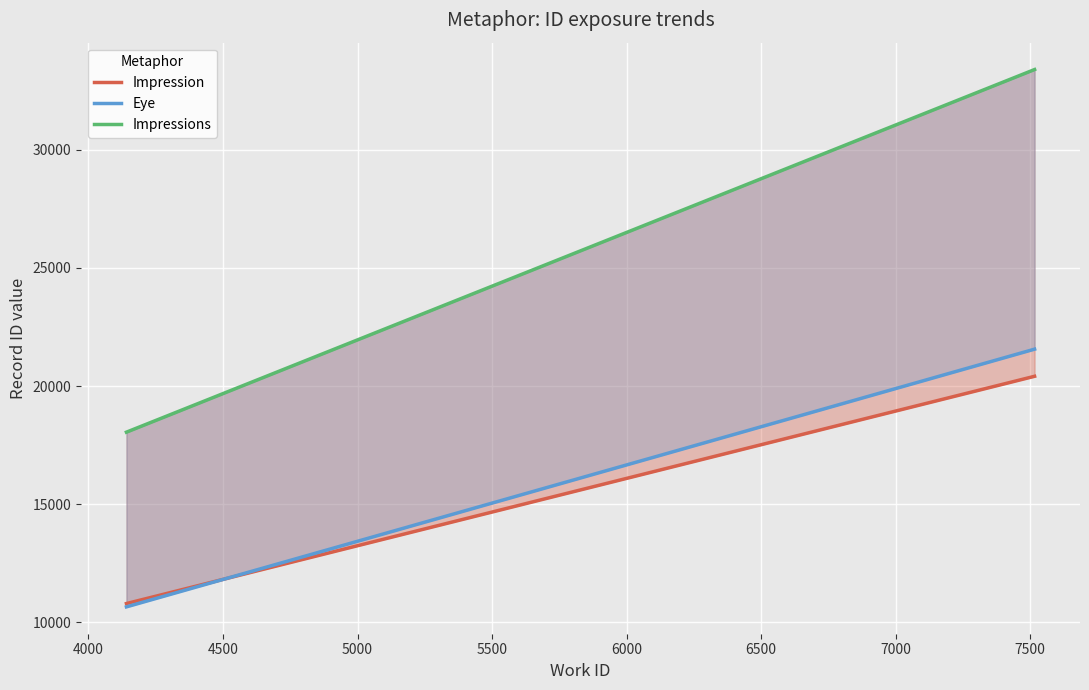

What is the difference between the second highest and minimum values in the Eye series?

4667.7